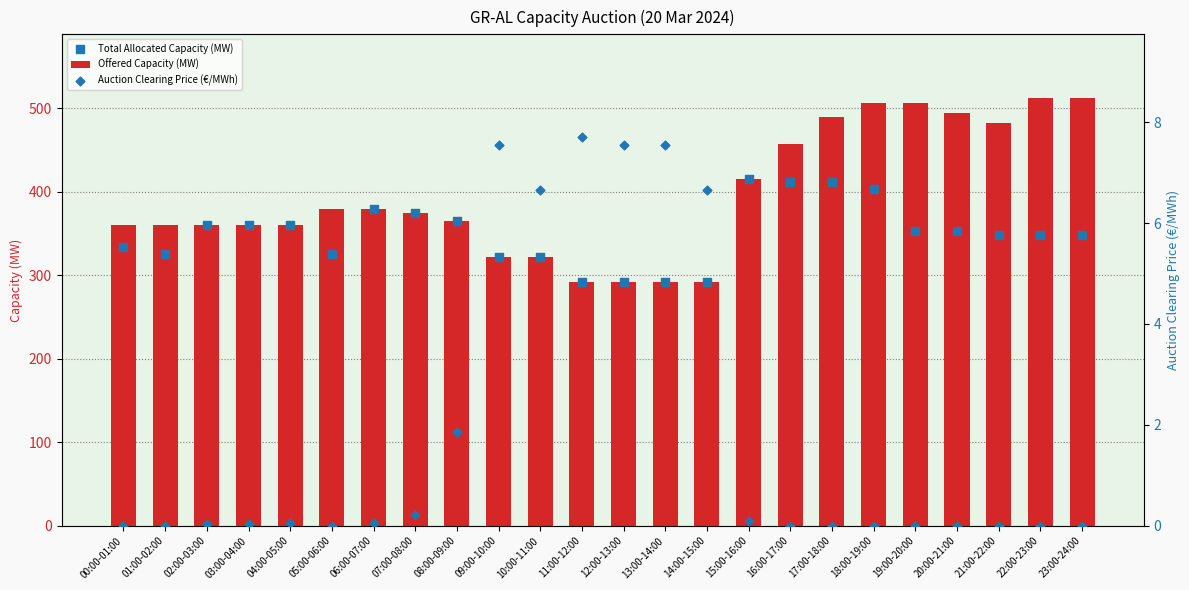

Which series contains the lowest Y value?

Auction Clearing Price (€/MWh)